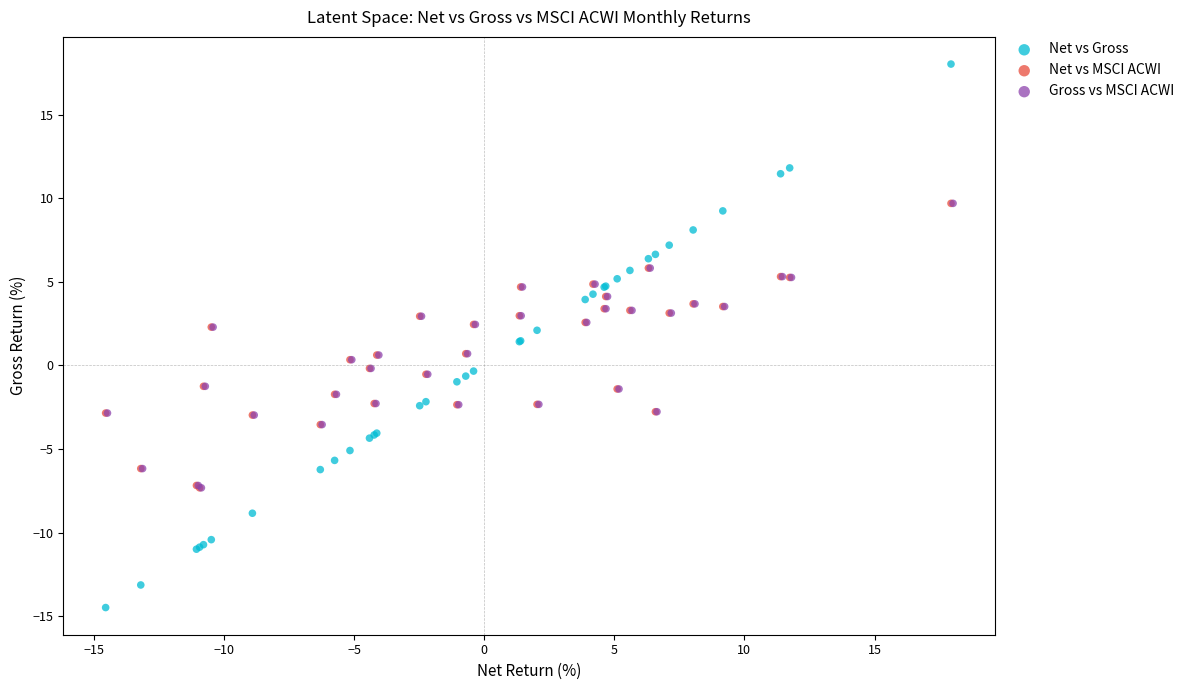

Which series has the largest Y range (max minus min)?

Net vs Gross